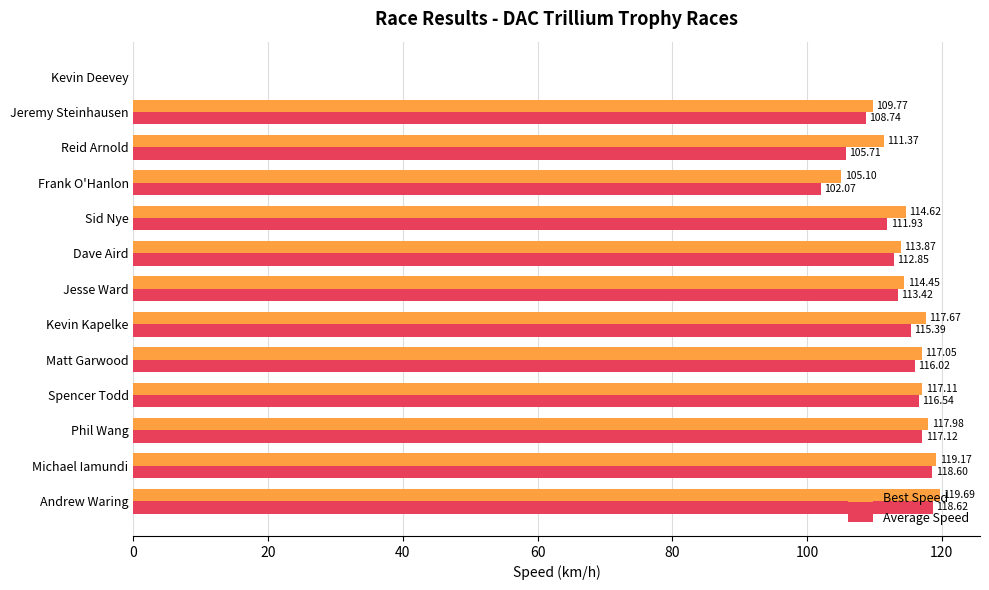

Which series has the widest spread of values?

Best Speed